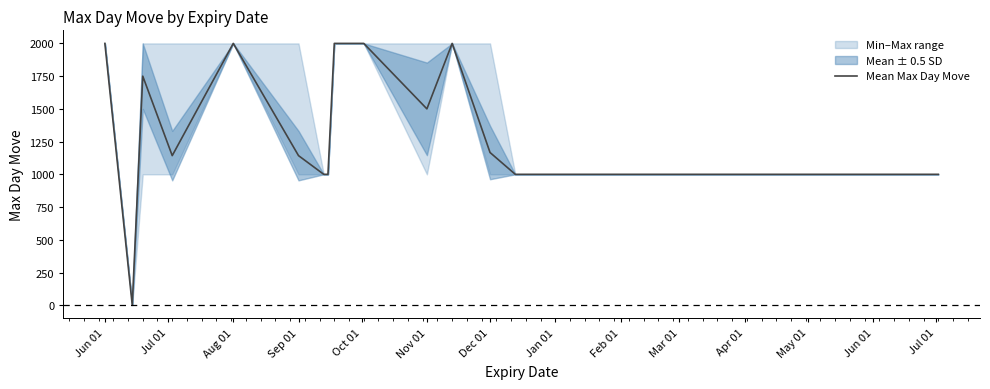

How many interior local peaks (higher than both neighbors) does the data have?

3